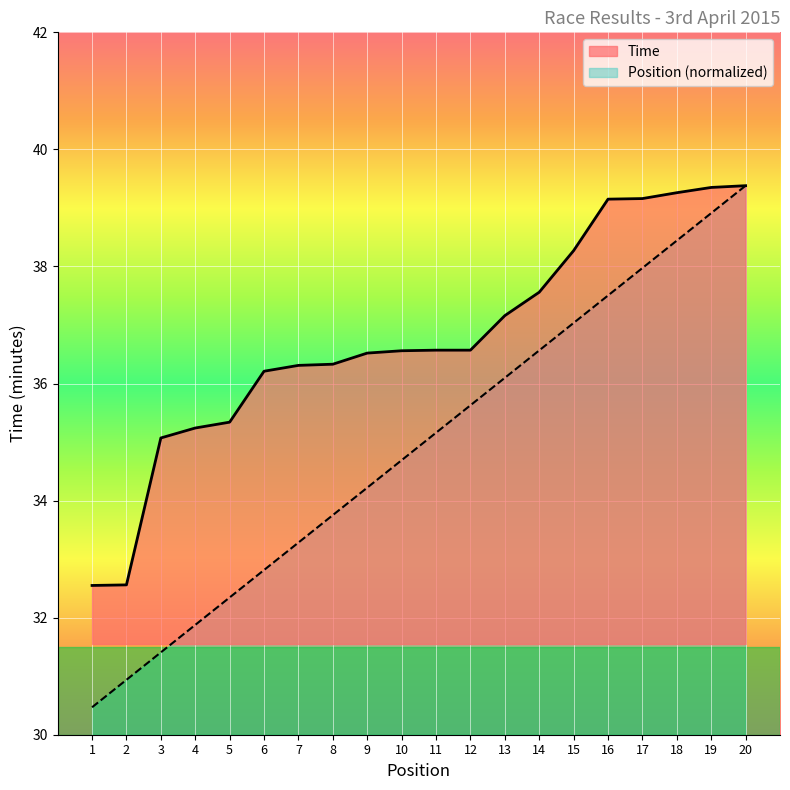

True or false: Time and Position intersect in this chart.

False